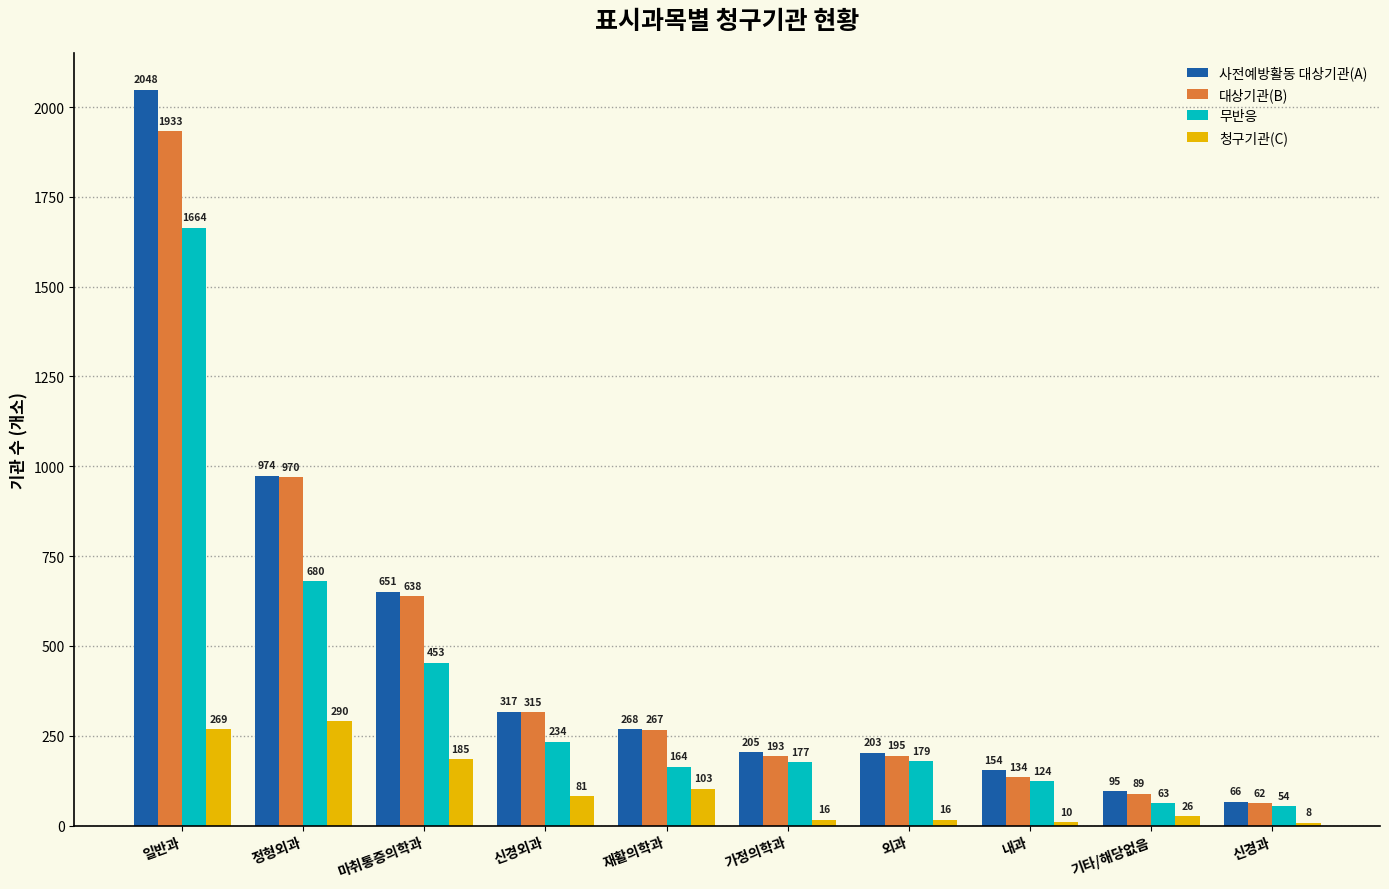

How many distinct data groups are displayed?

4